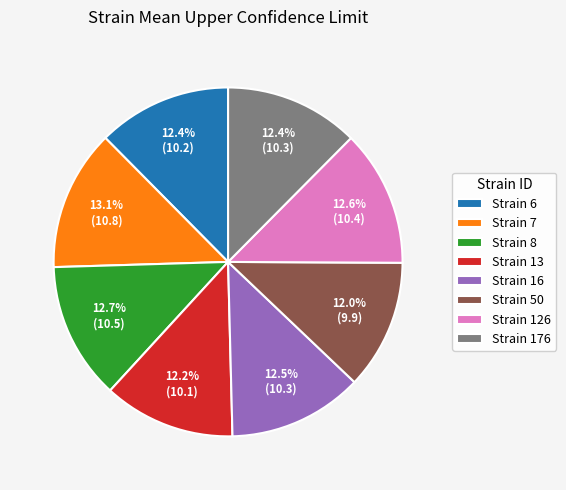

What portion of the pie excludes Strain 8?

87.3%